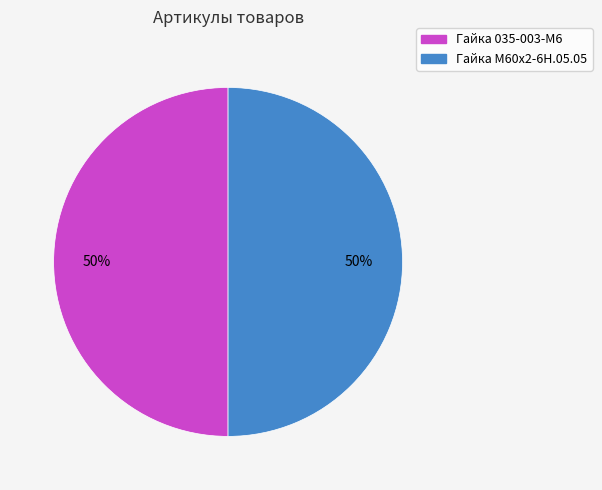

To the nearest percent, what percentage of the pie is Гайка 035-003-М6?

50%